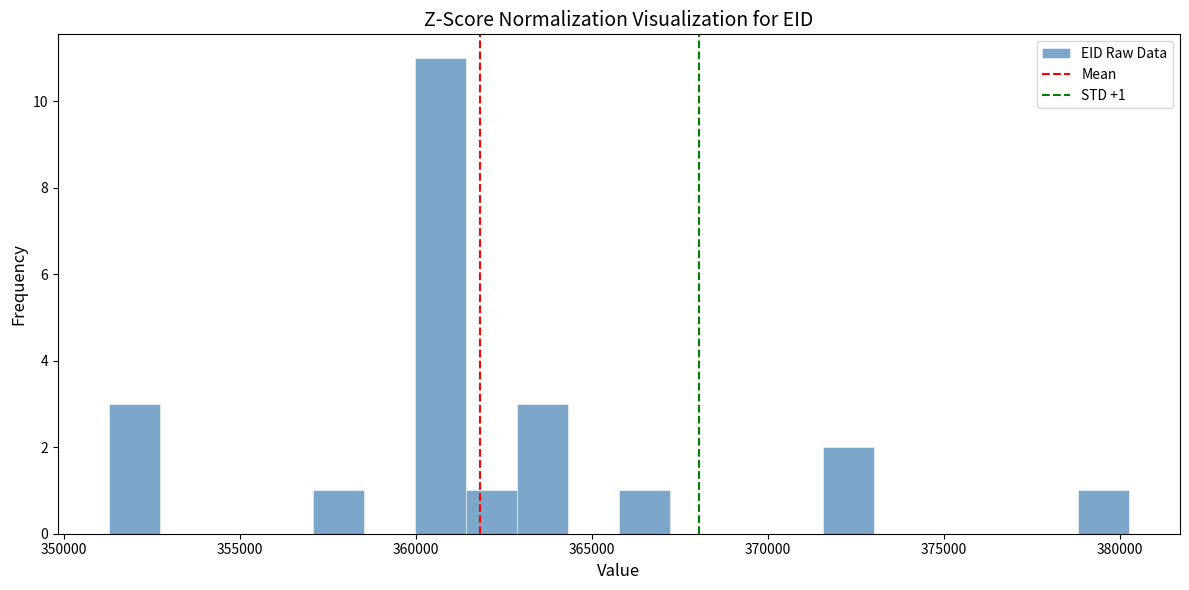

Around what value on the x-axis is the tallest bar? Give the approximate position of its centre, as read against the axis.

360500